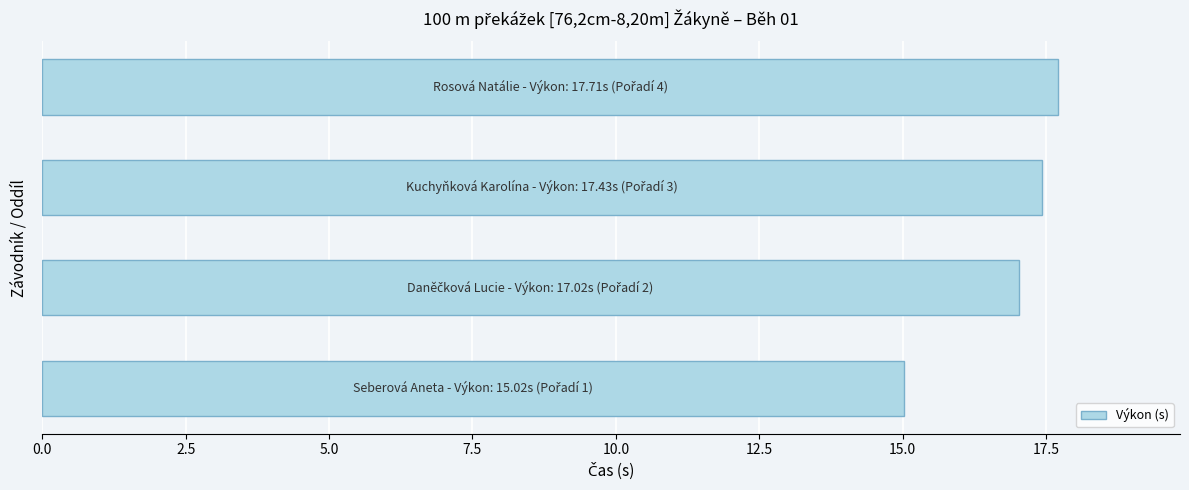

What is the maximum value shown in the chart?

17.7